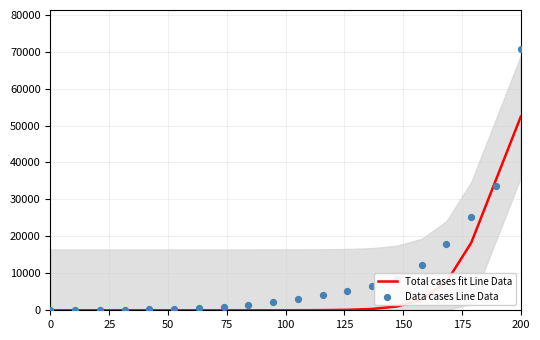

What is the maximum value for Total cases fit Line Data?

52385.5